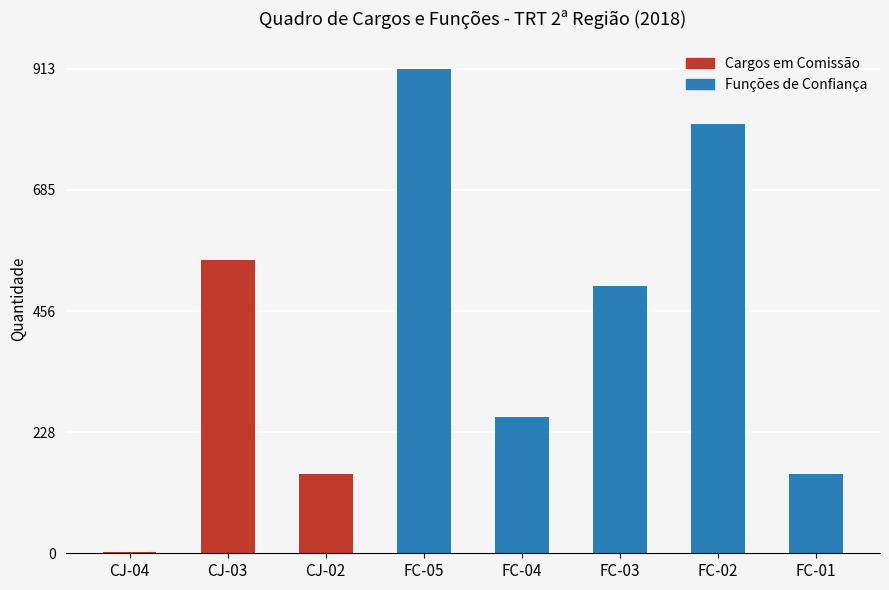

What is the label of the 7th bar from the left?

FC-02